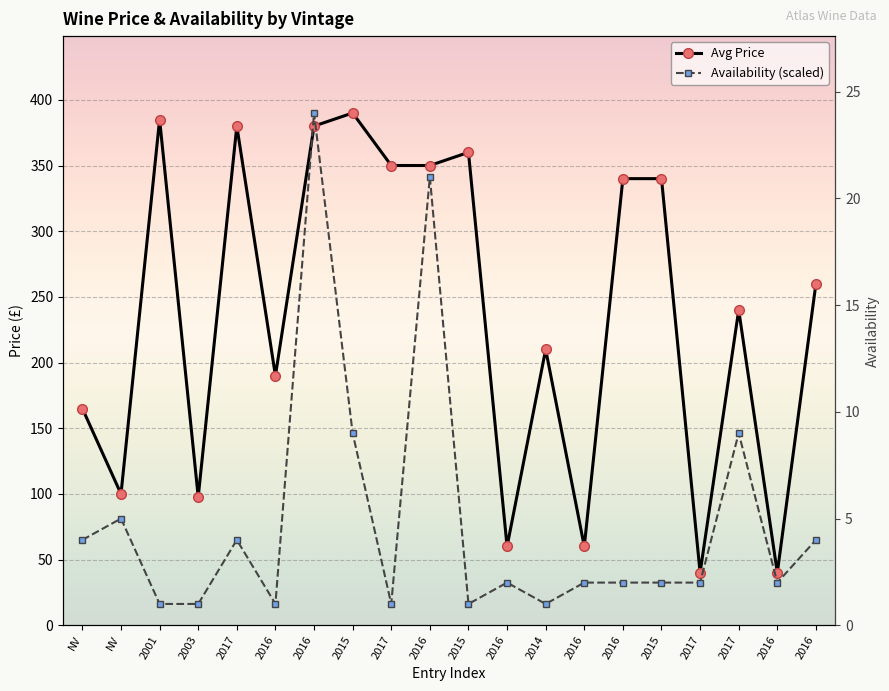

What is the label of the 11th point from the left?

2015